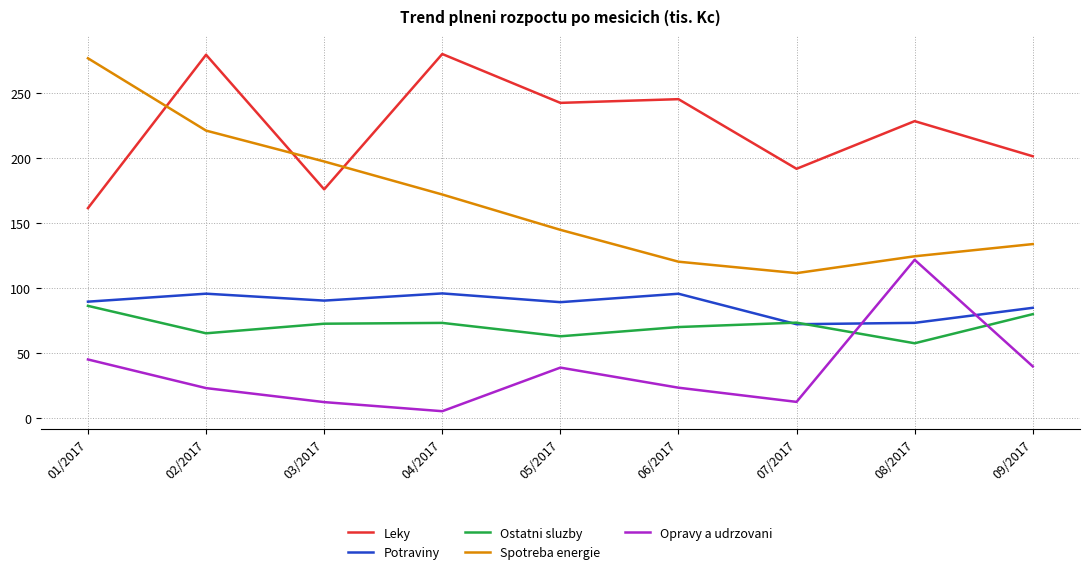

What is the total value across all series at 07/2017?

460.5